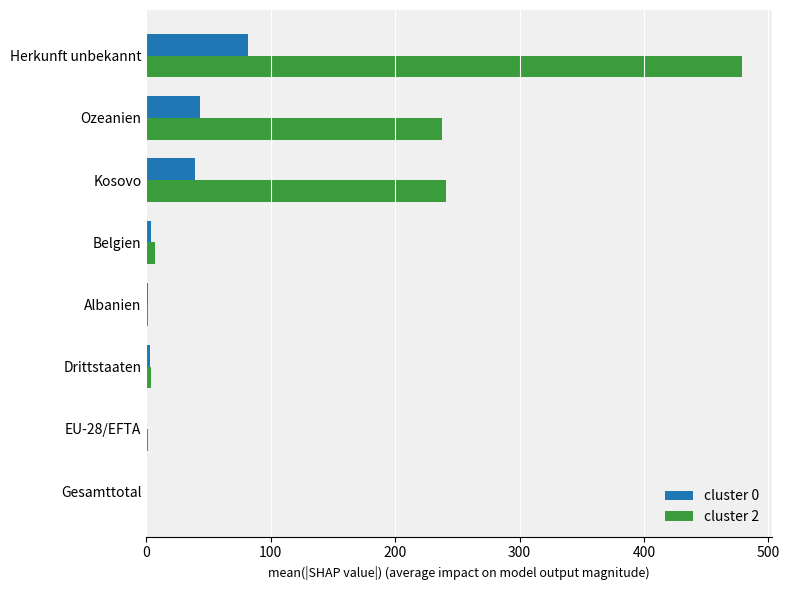

Between Kosovo and Gesamttotal, which series saw the biggest shift?

cluster 2